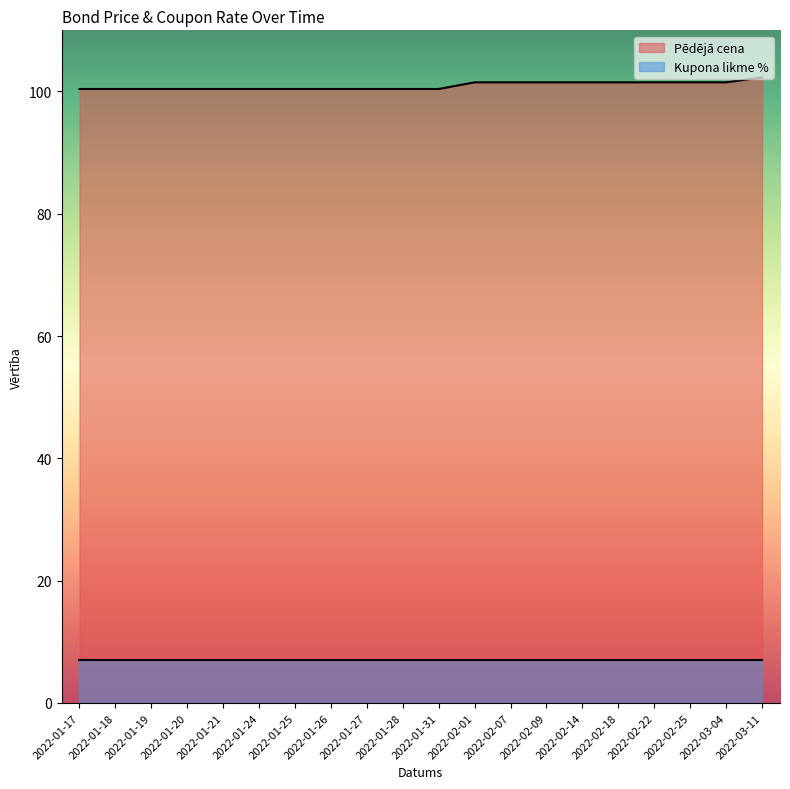

What is the difference between the maximum and minimum values?

1.9